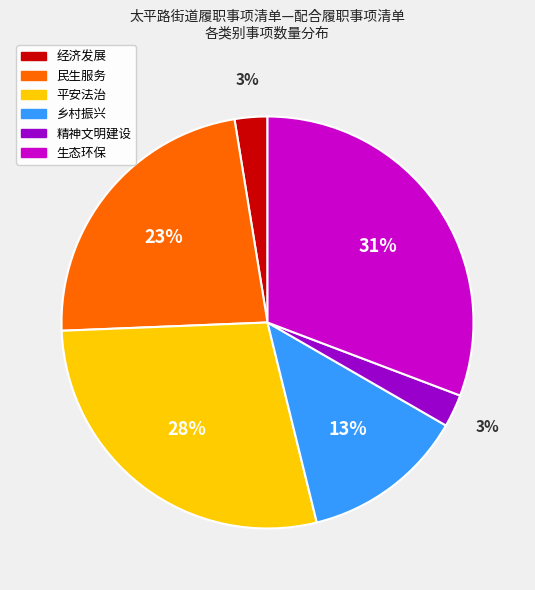

Which has a higher value, 精神文明建设 or 平安法治?

平安法治